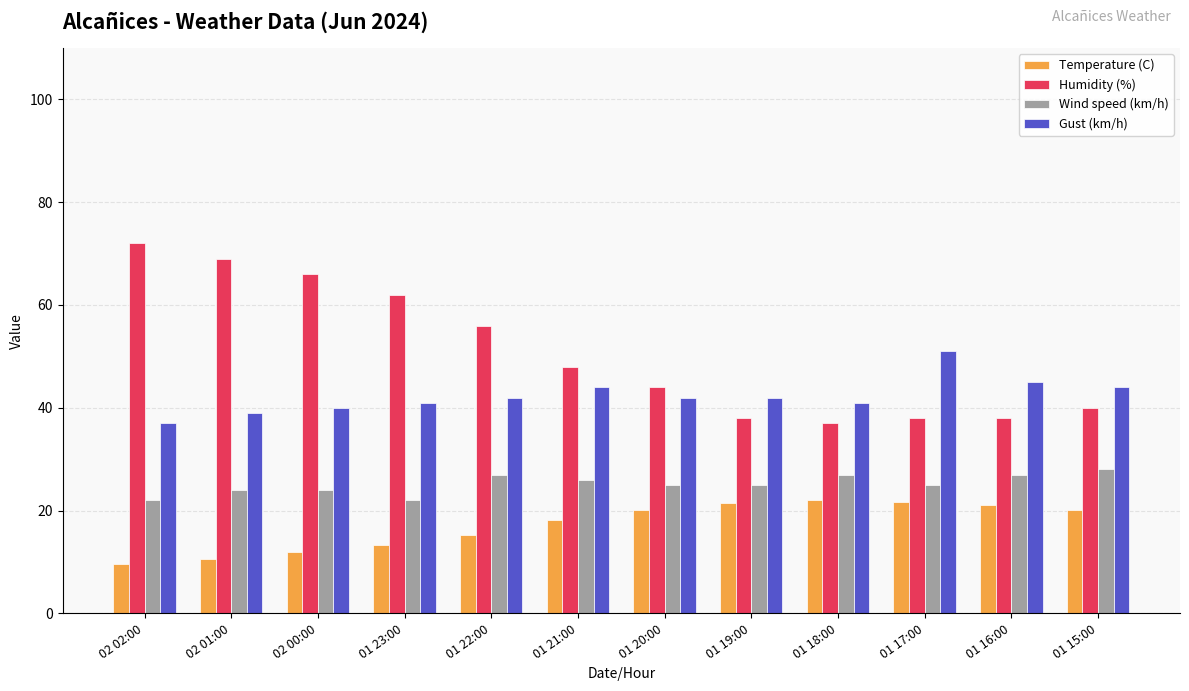

What is the label of the 4th bar from the left?

01 23:00